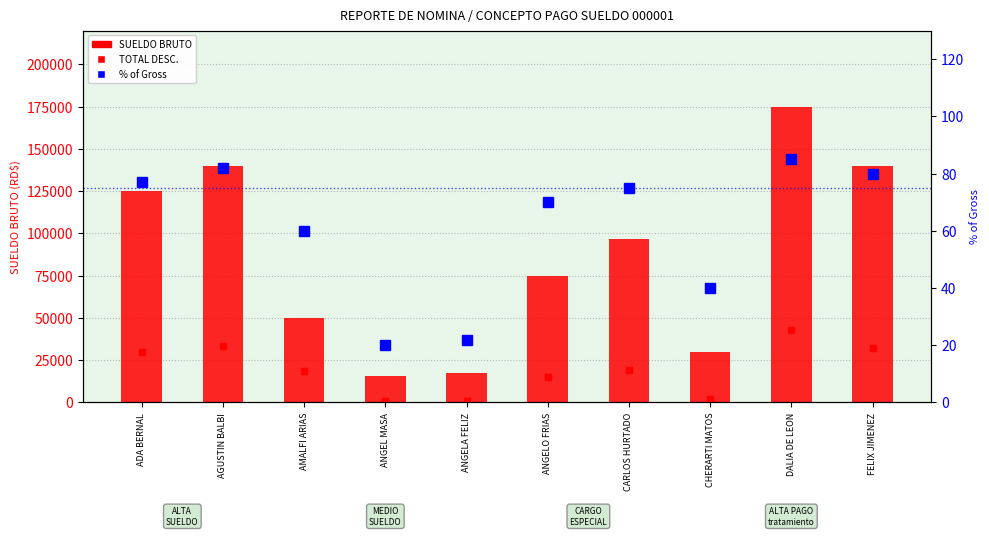

Rank the series by their maximum value, from lowest to highest.

% of Gross, TOTAL DESC., SUELDO BRUTO